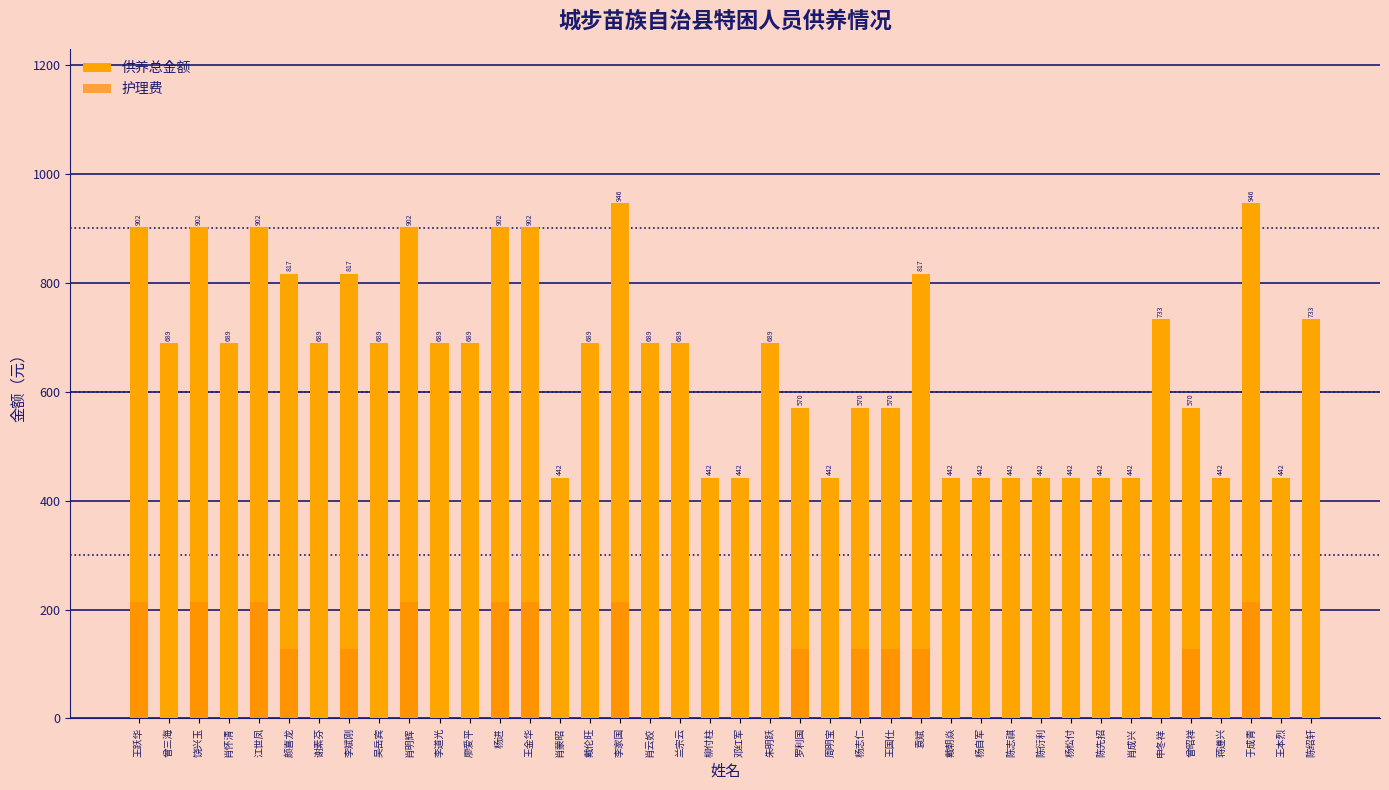

At how many categories does at least one series exceed 812?

11